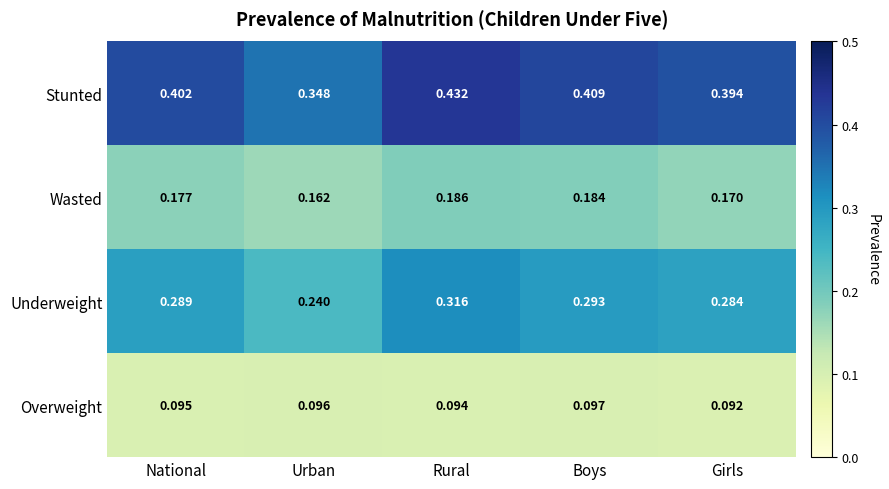

Is the value of Wasted at National greater than the value of Underweight at Girls?

No